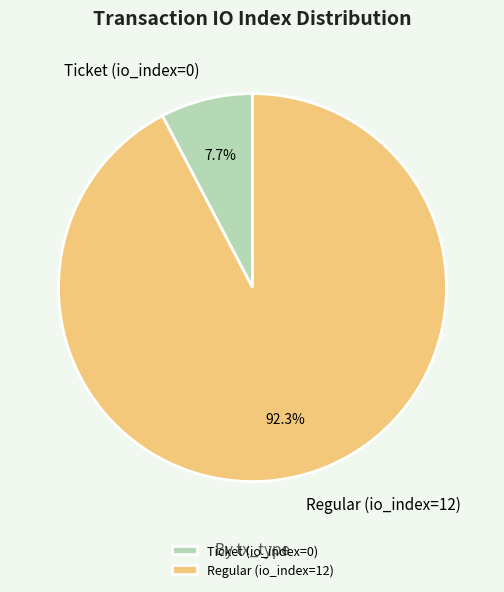

How much of the chart is everything except Ticket (io_index=0)?

92.3%